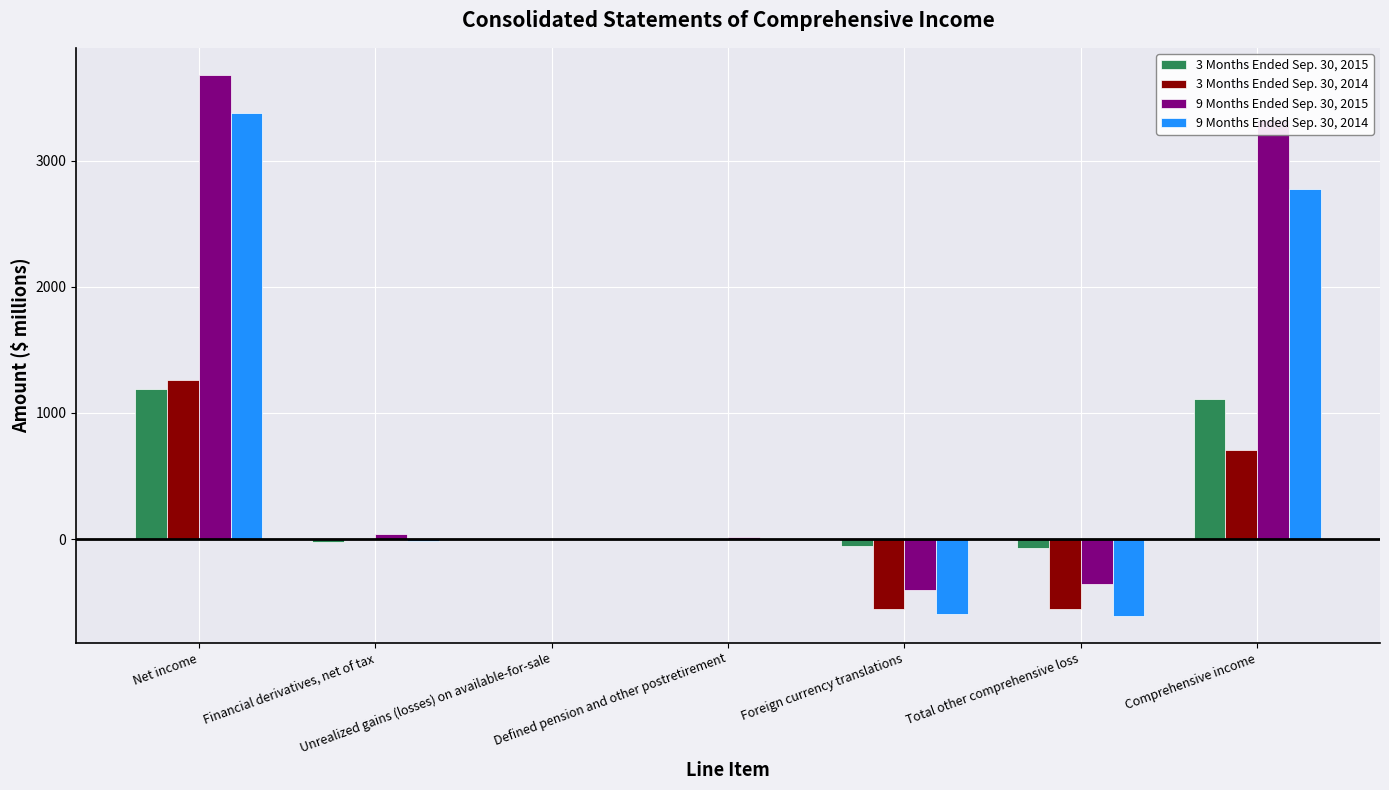

Which series has the largest total across all categories?

9 Months Ended Sep. 30, 2015